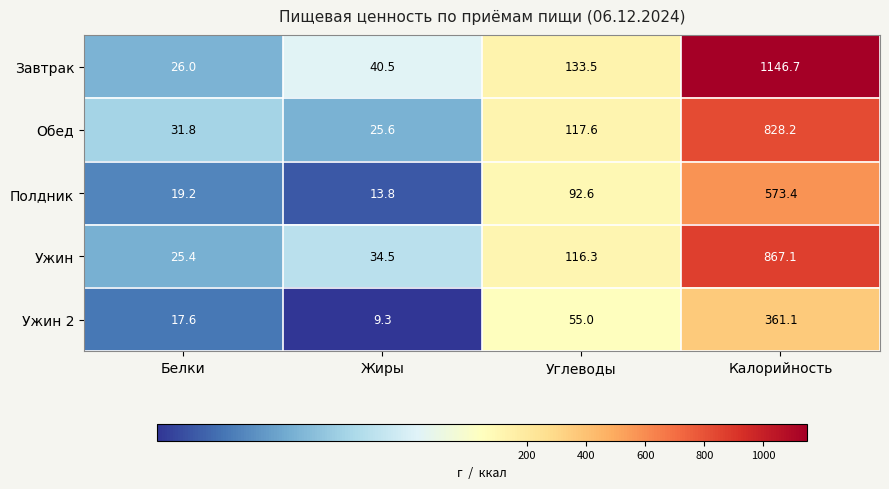

List the series in order of their peak value, lowest first.

Ужин 2, Полдник, Обед, Ужин, Завтрак